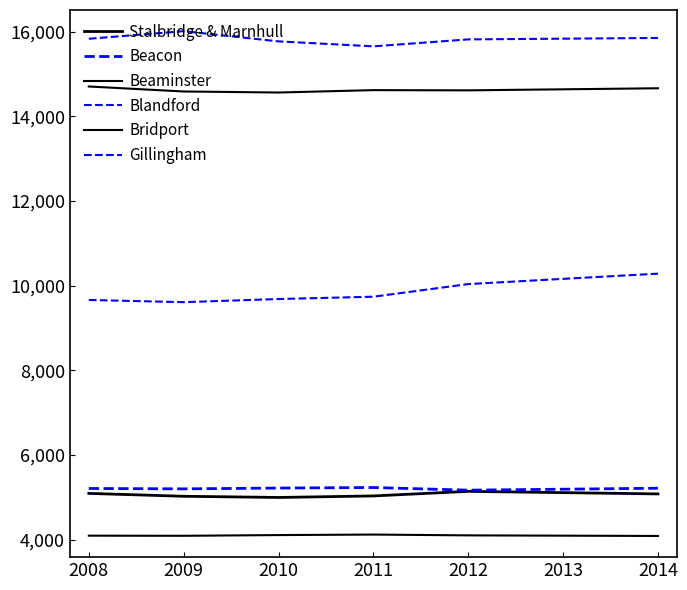

True or false: Bridport and Beacon intersect in this chart.

False